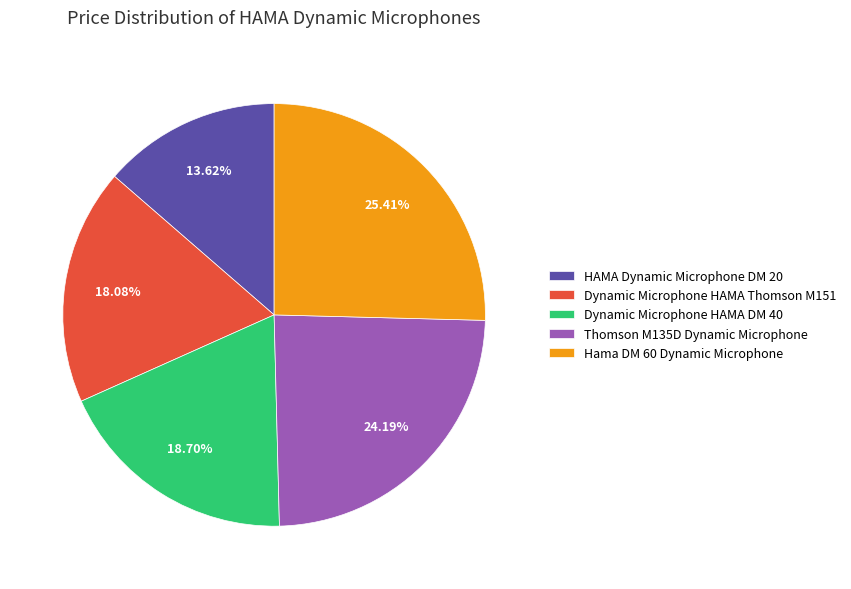

Rank the categories by value from lowest to highest.

HAMA Dynamic Microphone DM 20, Dynamic Microphone HAMA Thomson M151, Dynamic Microphone HAMA DM 40, Thomson M135D Dynamic Microphone, Hama DM 60 Dynamic Microphone